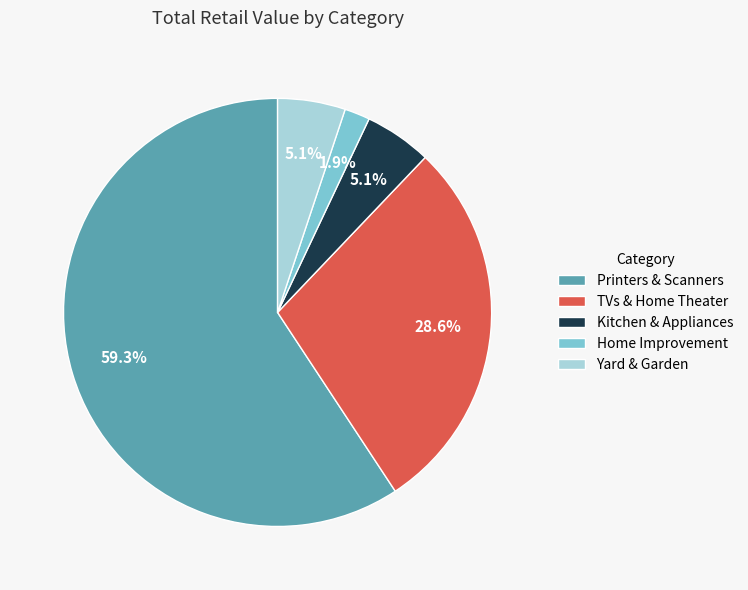

Is there any slice that represents more than half of the pie?

Yes